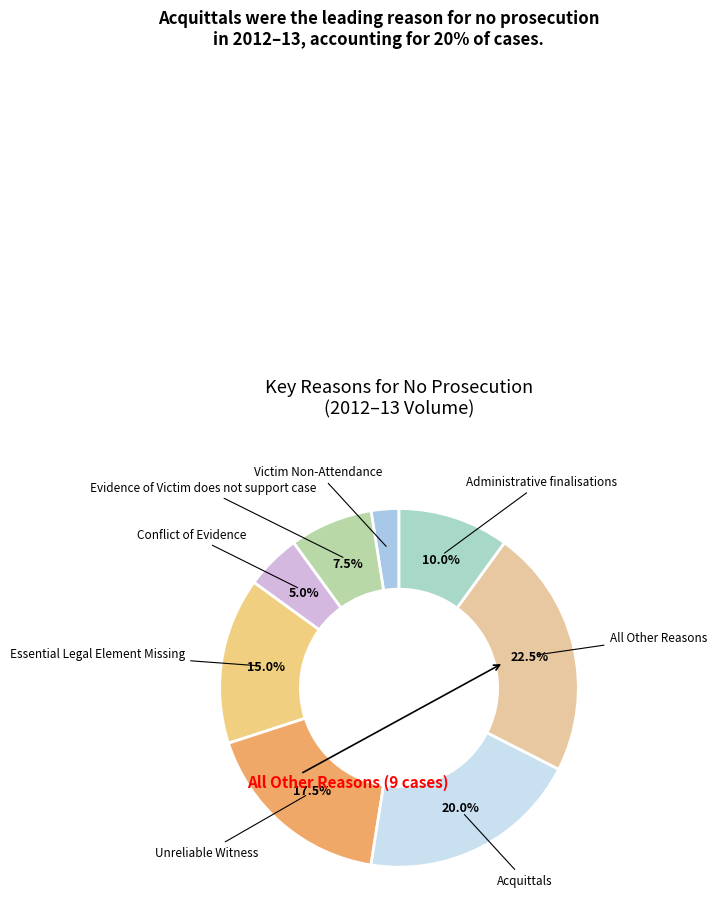

Count the number of slices in the pie.

8